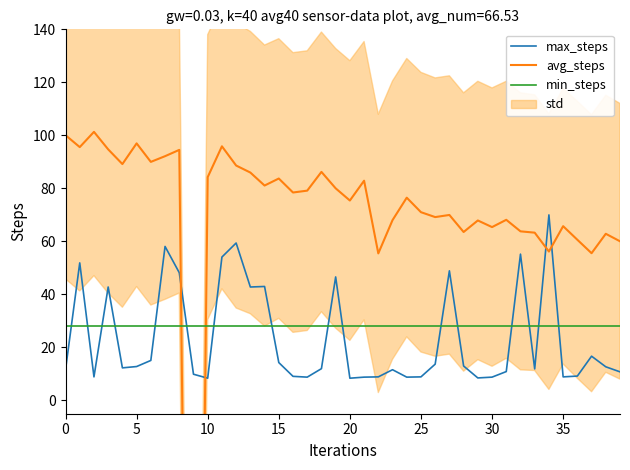

How many negative values does the avg_steps series have?

1